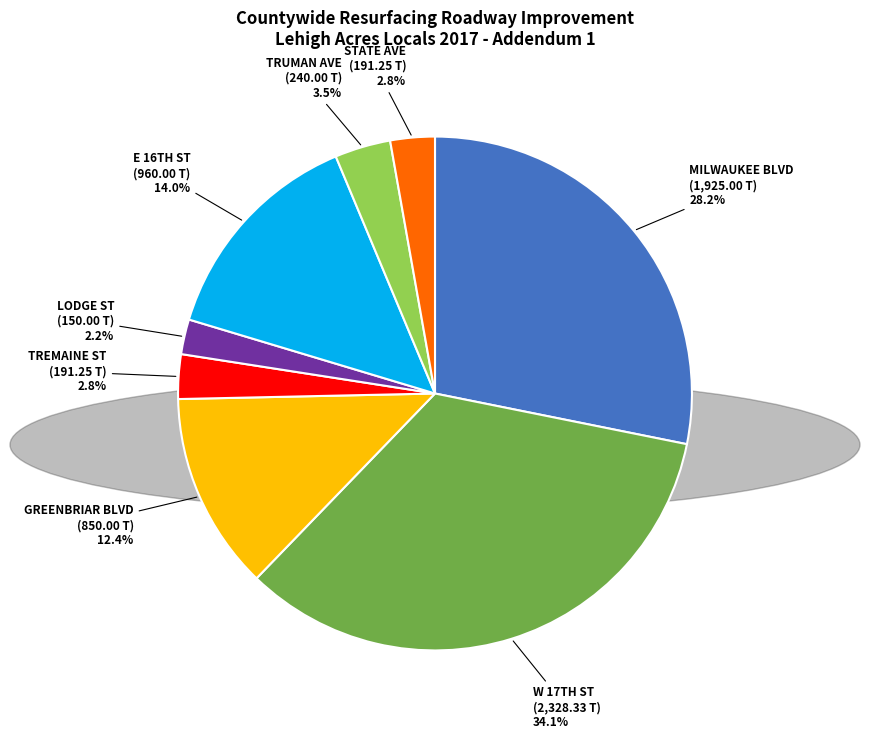

Is there any slice that represents more than half of the pie?

No